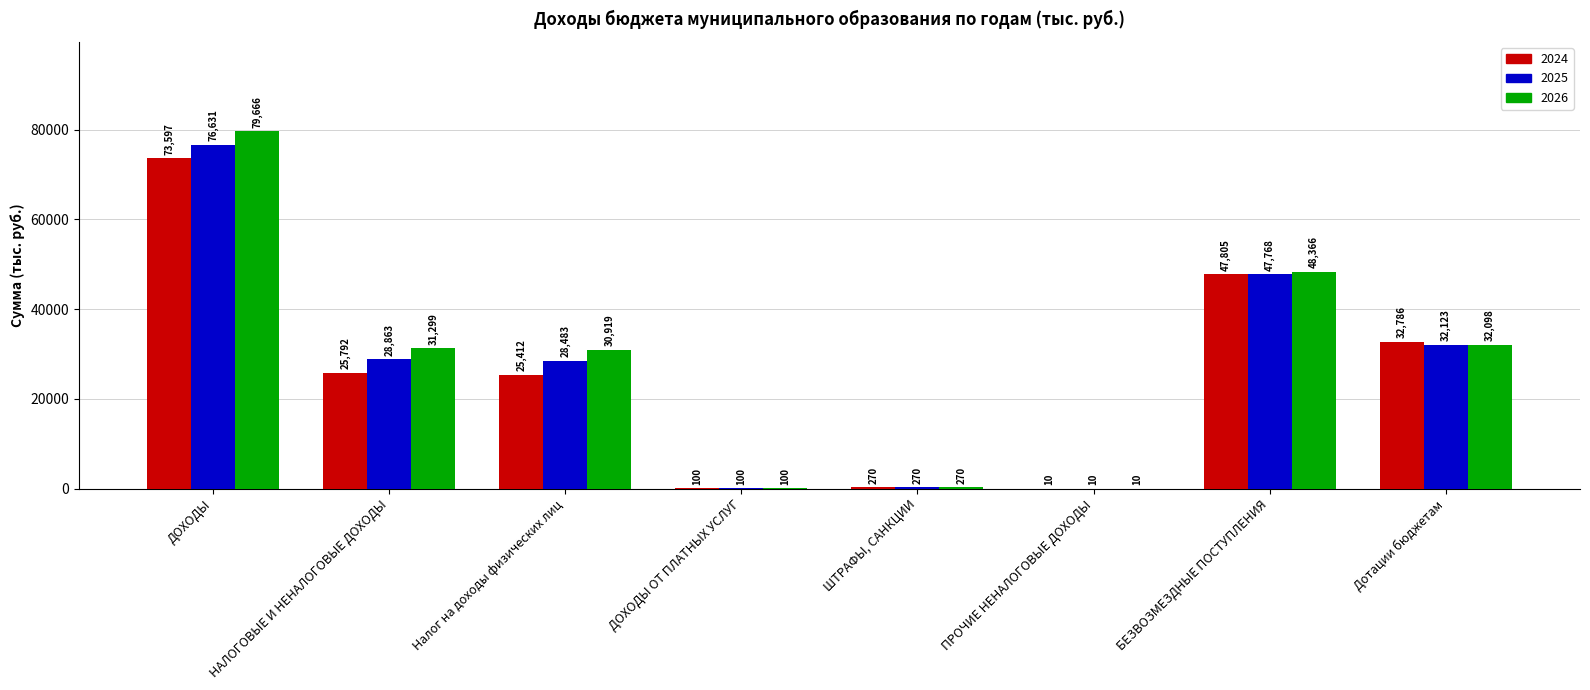

True or false: 2026 has a value of 53166.7 at НАЛОГОВЫЕ И НЕНАЛОГОВЫЕ ДОХОДЫ.

False